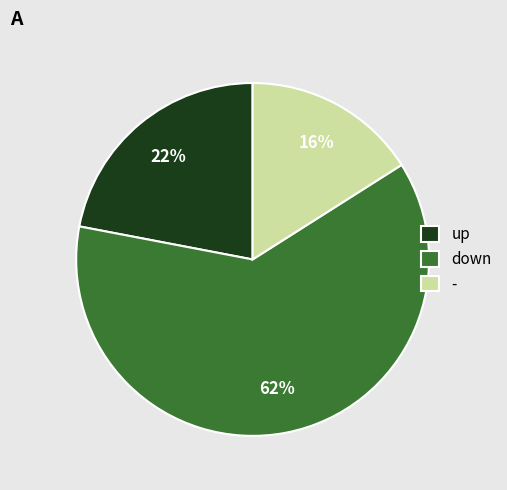

Do down and up together represent more than half of the pie?

Yes